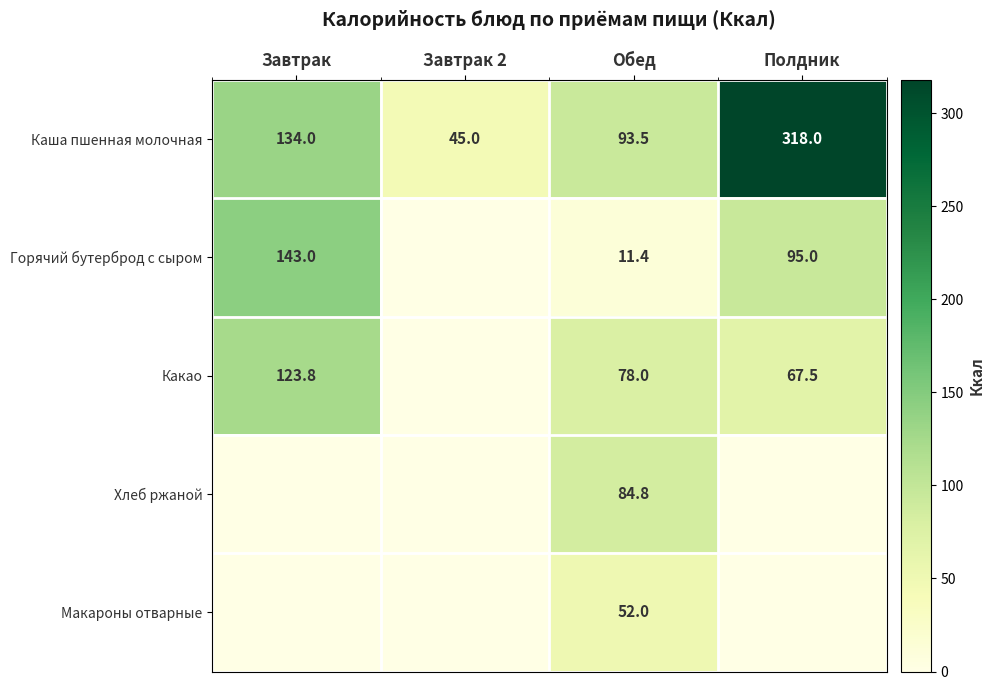

List the labels in order of Каша пшенная молочная value, largest first.

Полдник, Завтрак, Обед, Завтрак 2